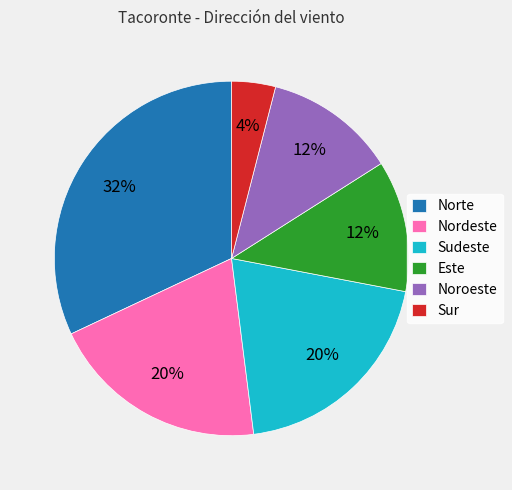

Is the sum of Norte and Sur greater than half?

No